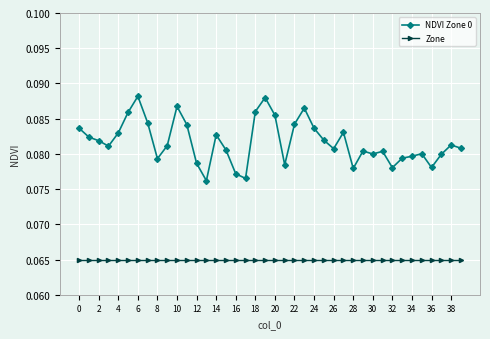

Which series has the largest total across all categories?

NDVI Zone 0